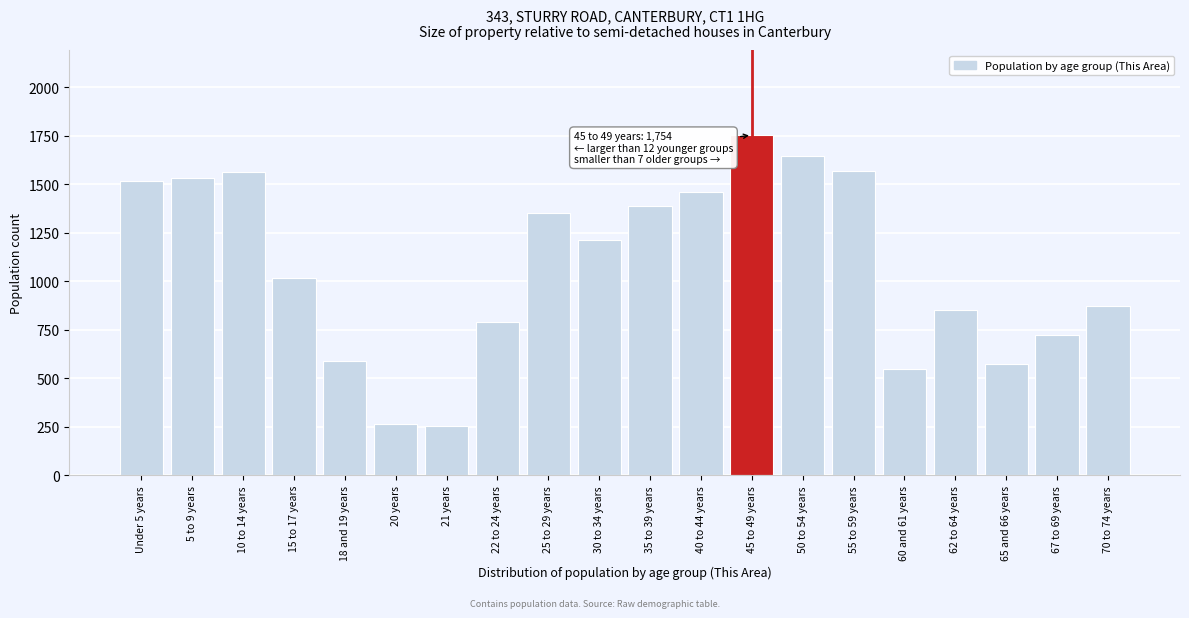

What is the change in value from Under 5 years to 70 to 74 years?

-640